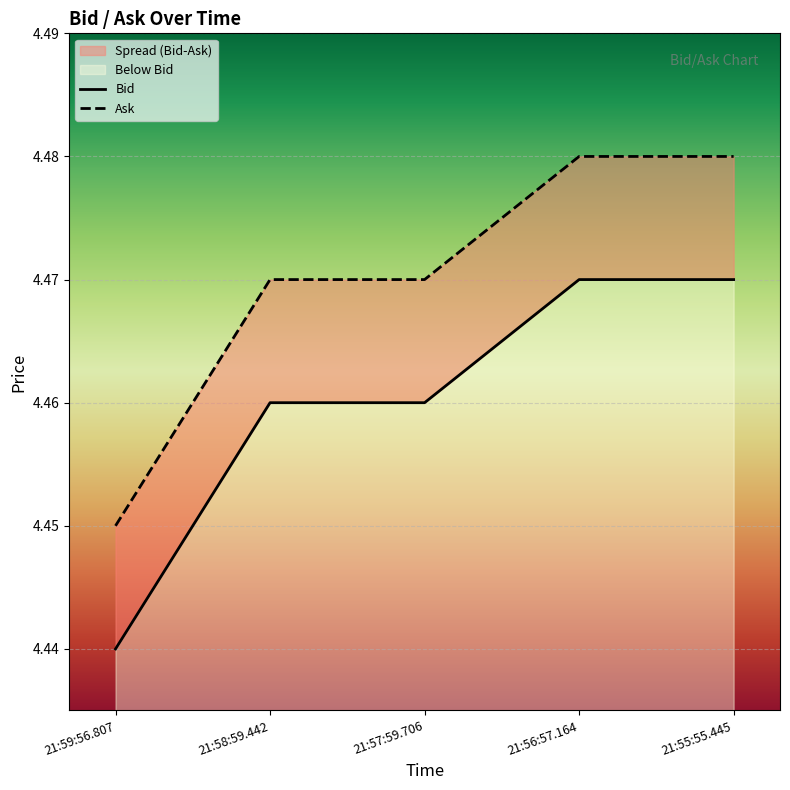

How many lines are shown in the chart?

2